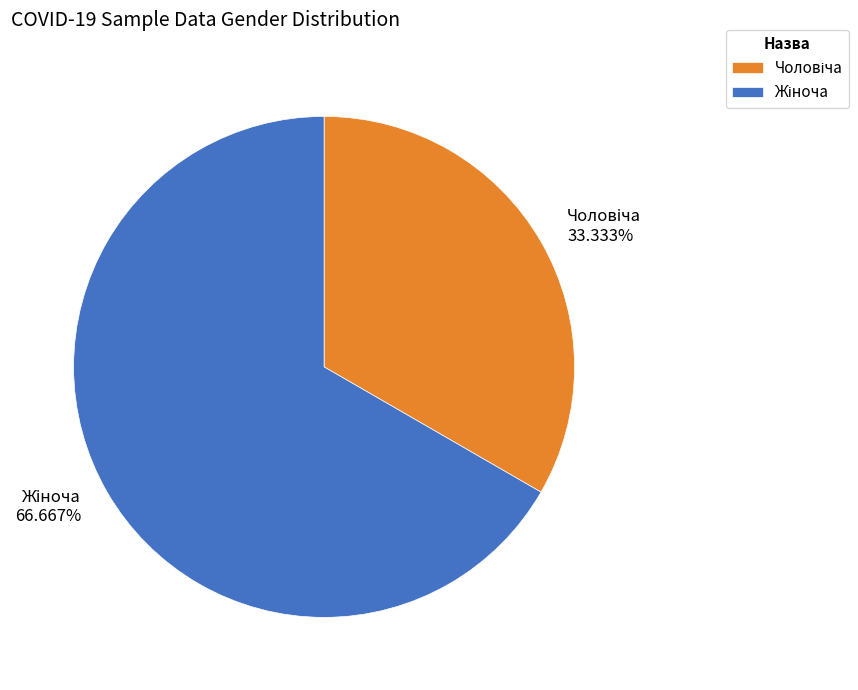

Does any single category account for the majority?

Yes